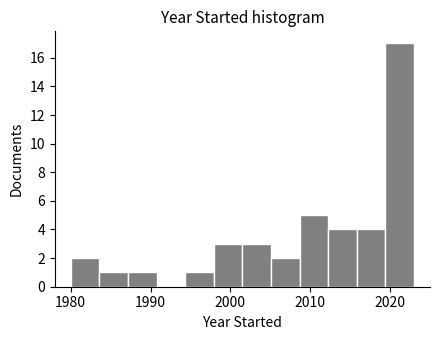

Read against the x-axis, roughly where is the centre of the tallest bar?

2021